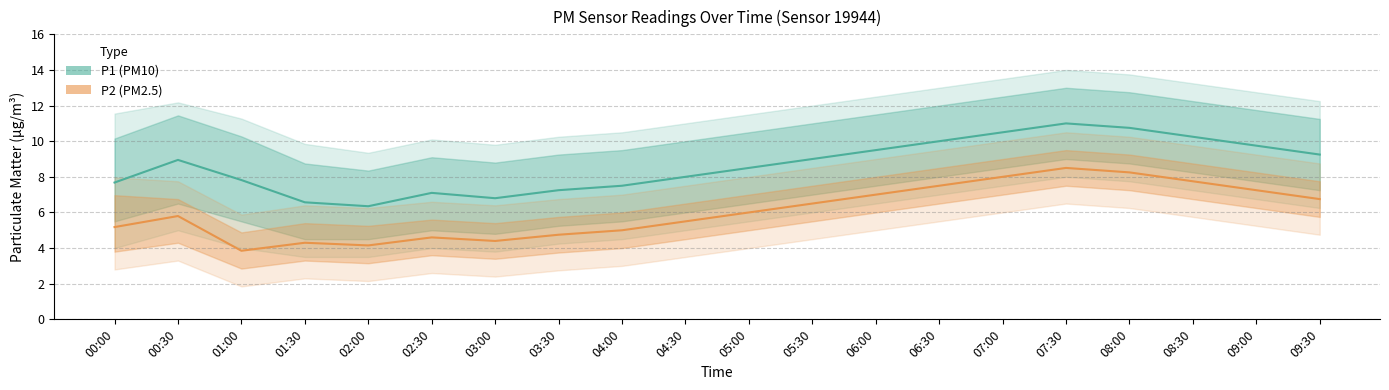

What is the difference between the second highest and second lowest values in the P1 (PM10) series?

4.2